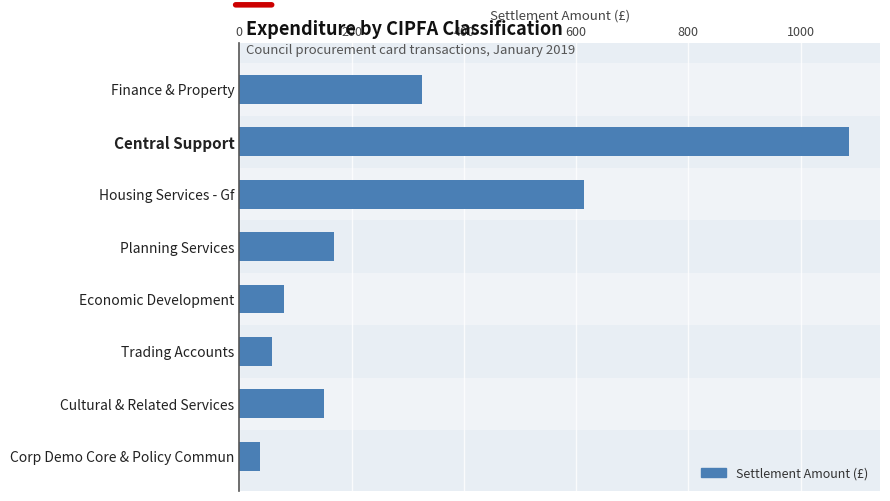

True or false: the data shows 1420.3 at Central Support.

False